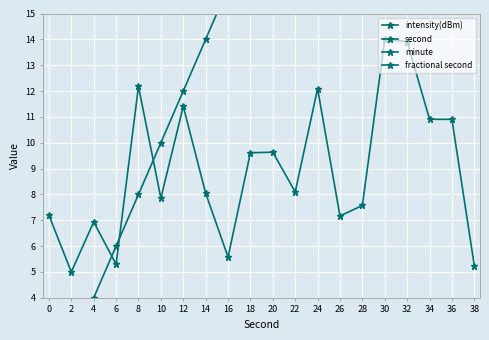

Is it true that second equals 19.6 at 30?

False